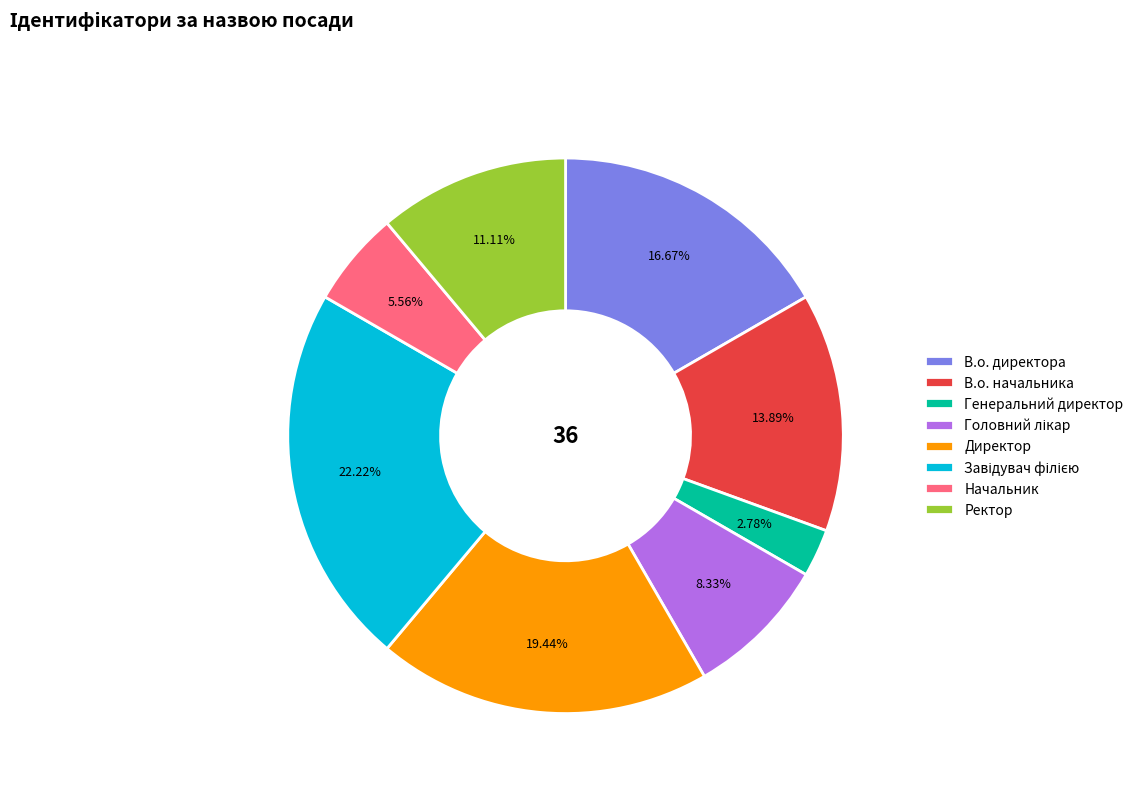

Combined, do Генеральний директор and Ректор account for over 50%?

No